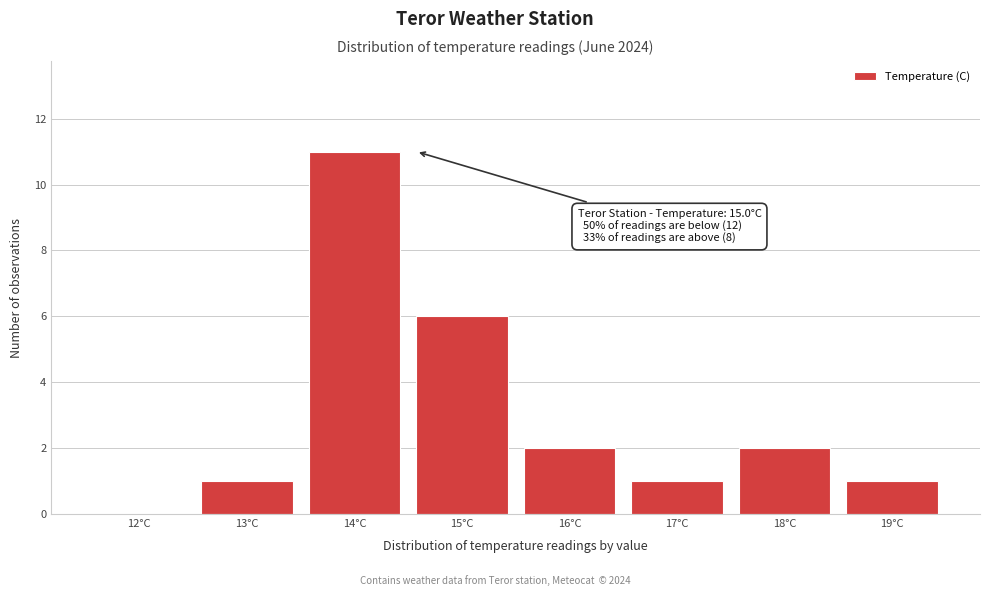

Reading right to left, transcribe all the data shown in this chart.

19°C=1	18°C=2	17°C=1	16°C=2	15°C=6	14°C=11	13°C=1	12°C=0